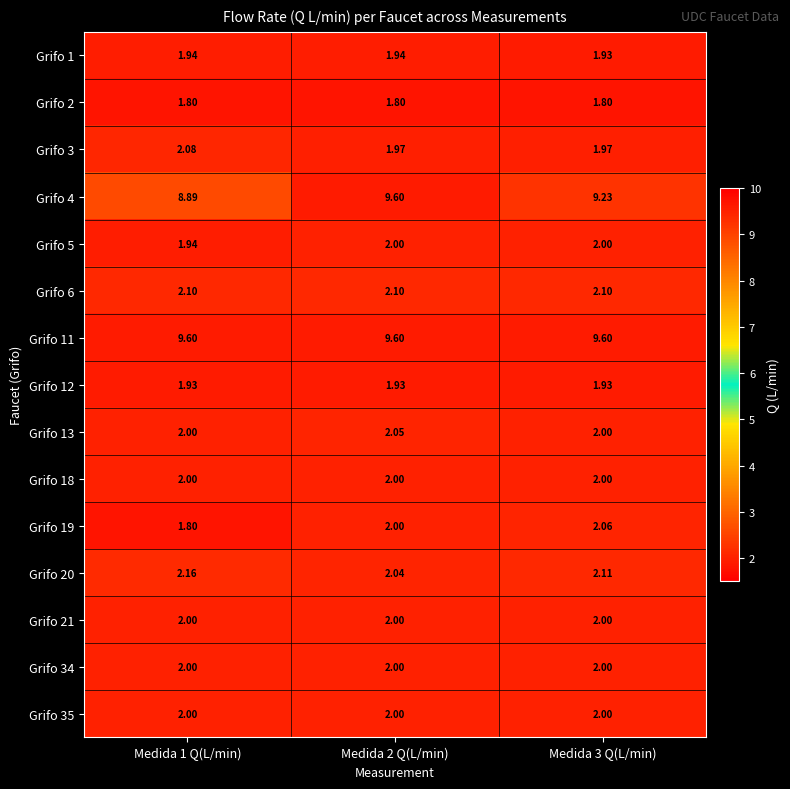

Is the value of Grifo 2 at Medida 1 Q(L/min) greater than the value of Grifo 11 at Medida 1 Q(L/min)?

No